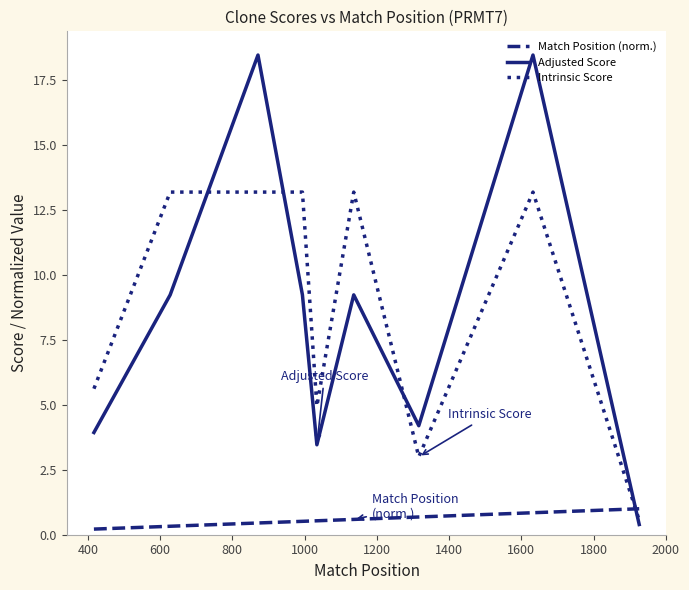

What is the maximum value for Match Position (norm.)?

1.0